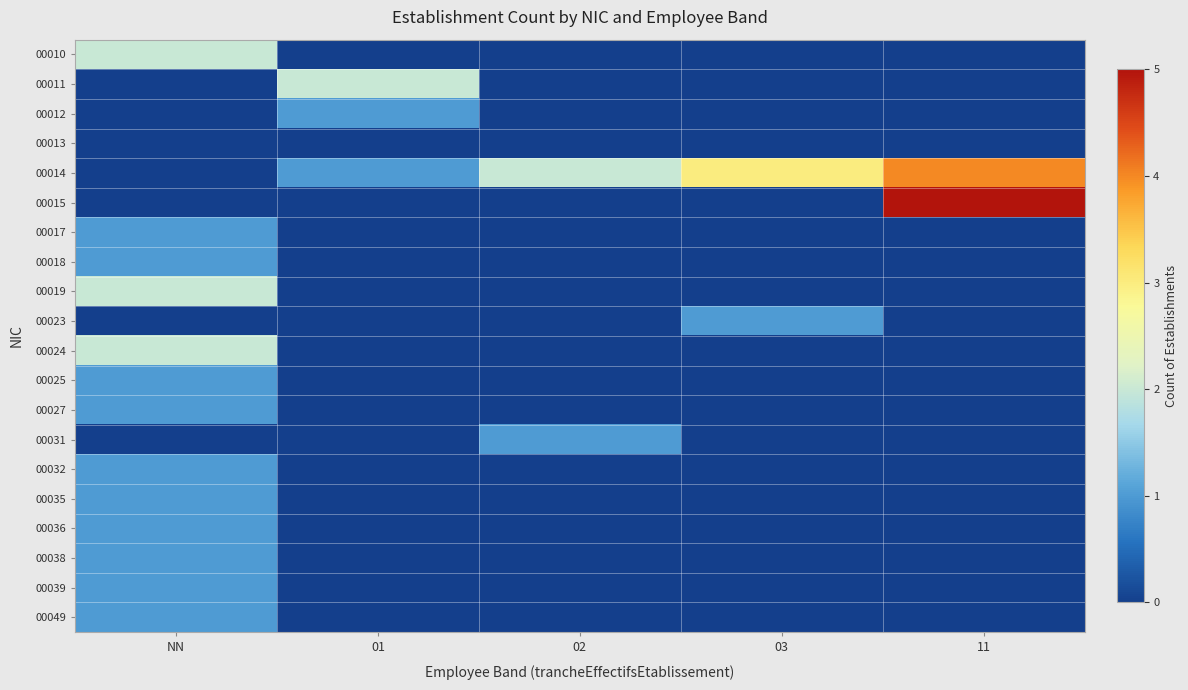

At which category does the chart reach its peak across all series?

11